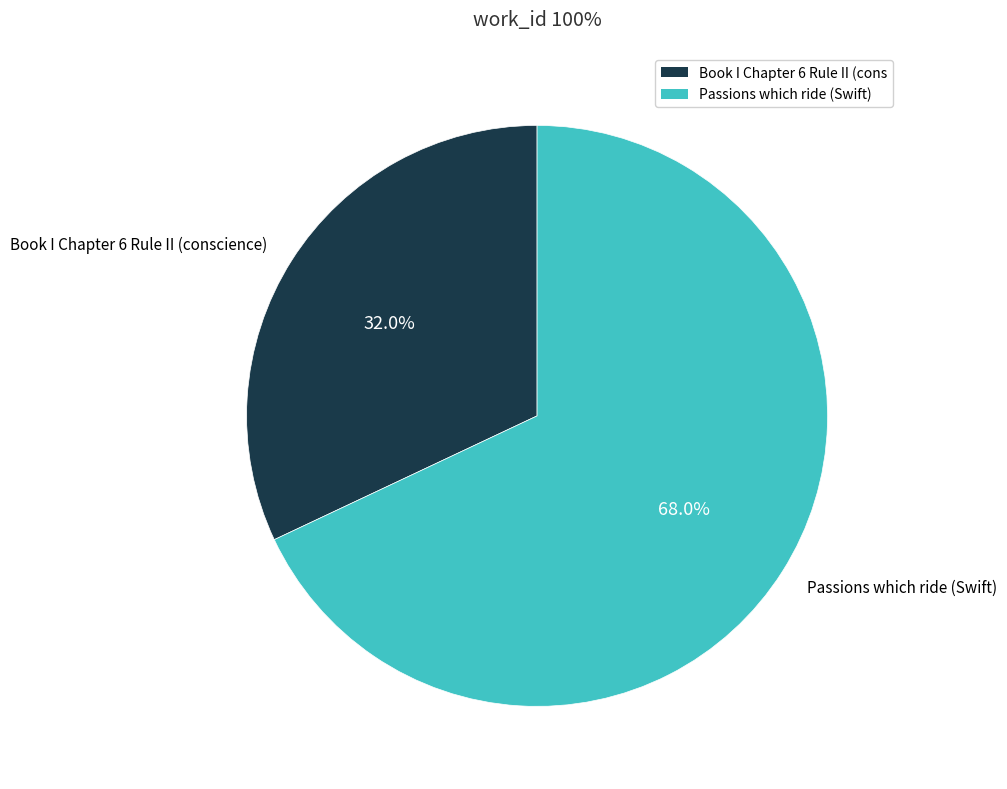

Approximately how many times larger is the value at Passions which ride (Swift) compared to Book I Chapter 6 Rule II (conscience)?

2.1